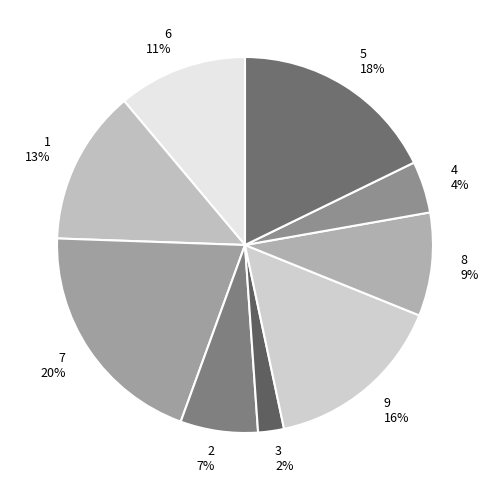

Does 9 account for over 50% of the chart?

No